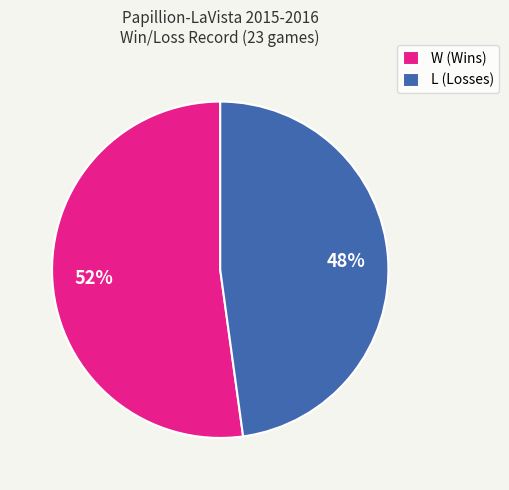

Is it true that W is 52% of the pie?

True